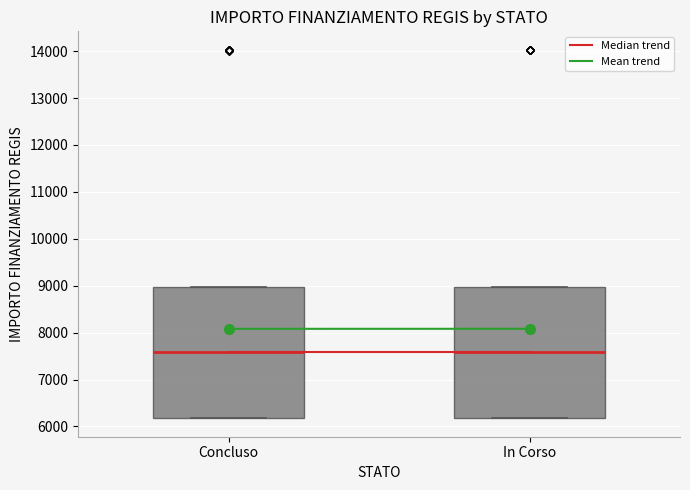

Where does the median line of the box for Concluso sit on the y-axis? The values are not printed on the chart, so give them approximately, as read against the axis.

7600